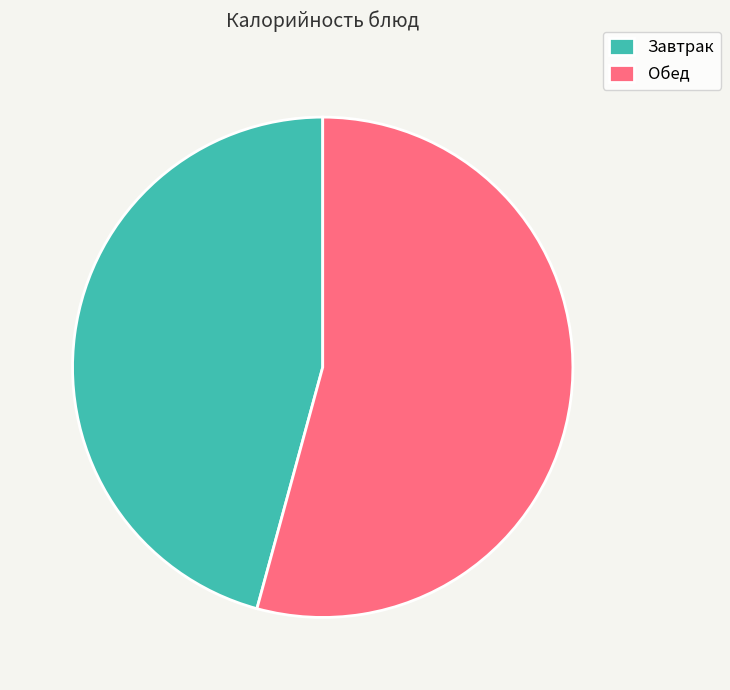

Which category accounts for the majority?

Обед